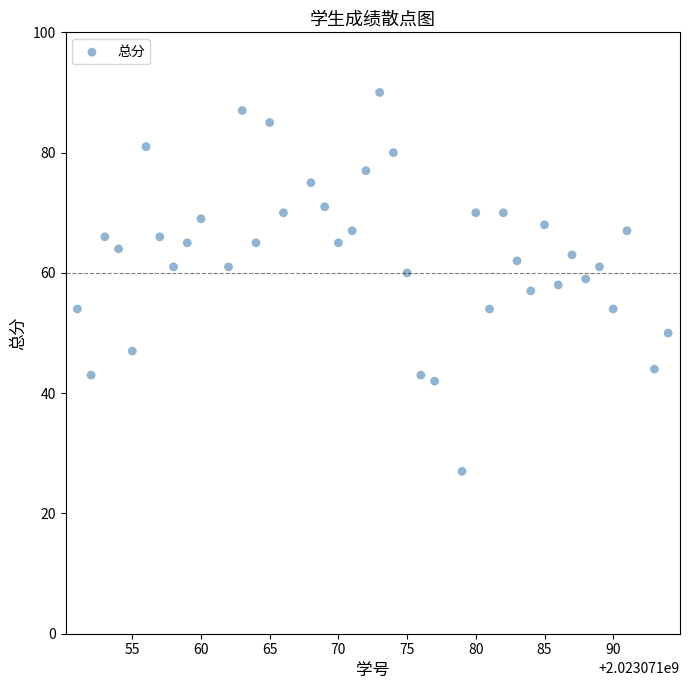

What is the range of X values (max minus min)?

43